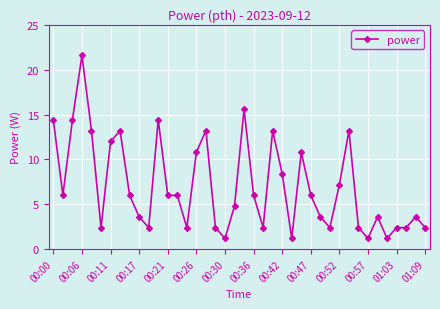

How many lines are shown in the chart?

1